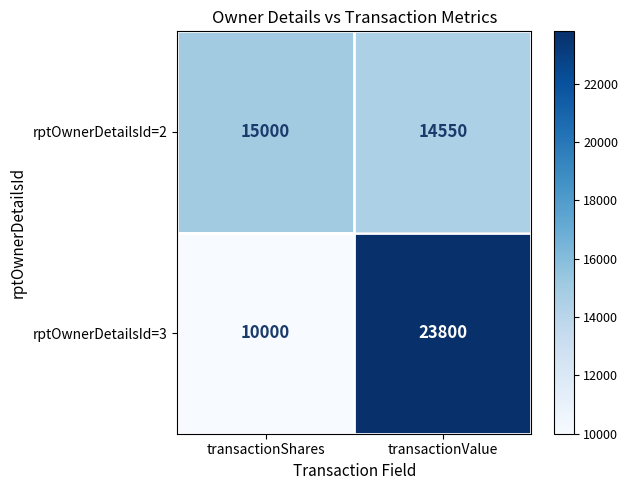

What is the approximate value of rptOwnerDetailsId=3 at transactionValue, to the nearest 100?

23800